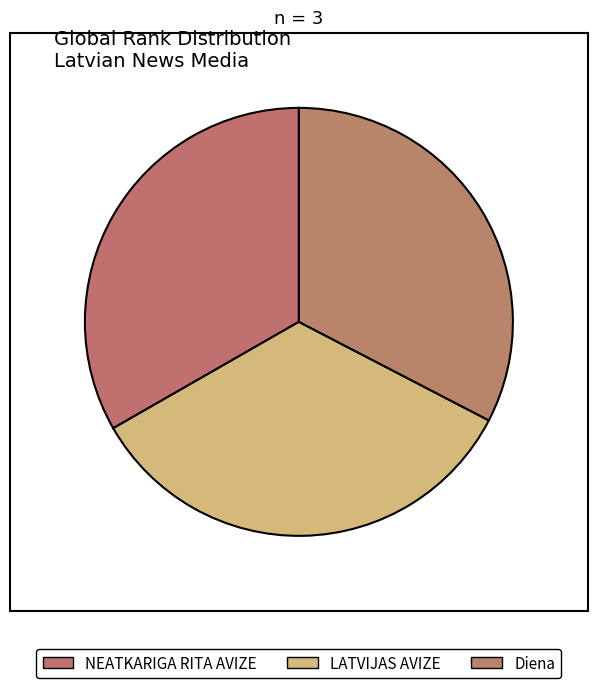

To the nearest percent, what is the combined percentage of LATVIJAS AVIZE and NEATKARIGA RITA AVIZE?

67%